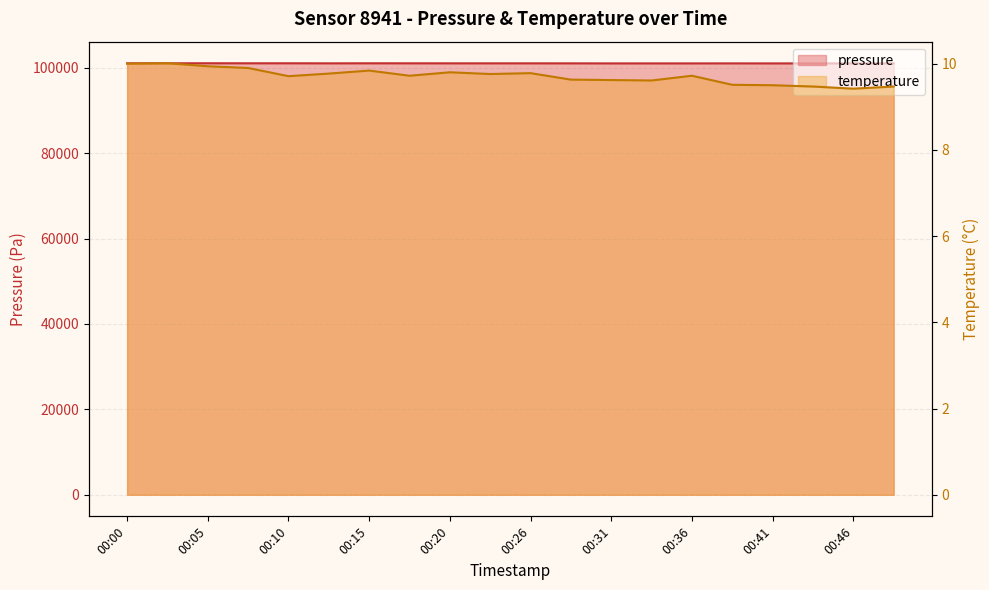

Reading left to right, transcribe all the data shown in this chart.

pressure: 101056.0	101055.0	101068.2	101060.8	101062.4	101048.3	101057.1	101053.4	101049.8	101048.5	101047.3	101045.8	101034.3	101035.4	101034.8	101039.4	101032.4	101032.8	101032.6	101041.6
temperature: 10.0	10.0	9.9	9.9	9.7	9.8	9.8	9.7	9.8	9.8	9.8	9.6	9.6	9.6	9.7	9.5	9.5	9.5	9.4	9.5